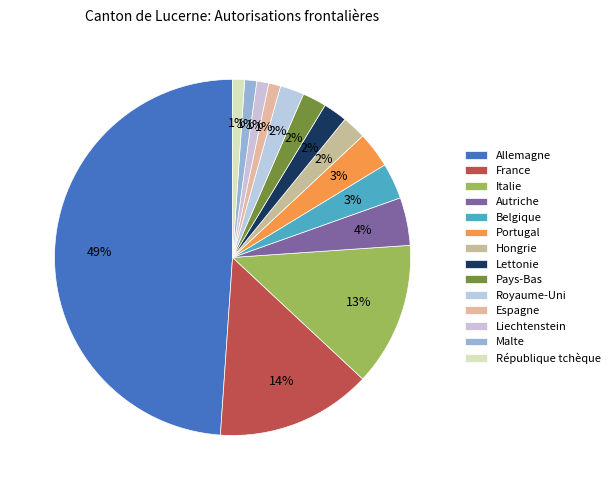

To the nearest percent, what is the difference between the largest and smallest slice percentages?

48%